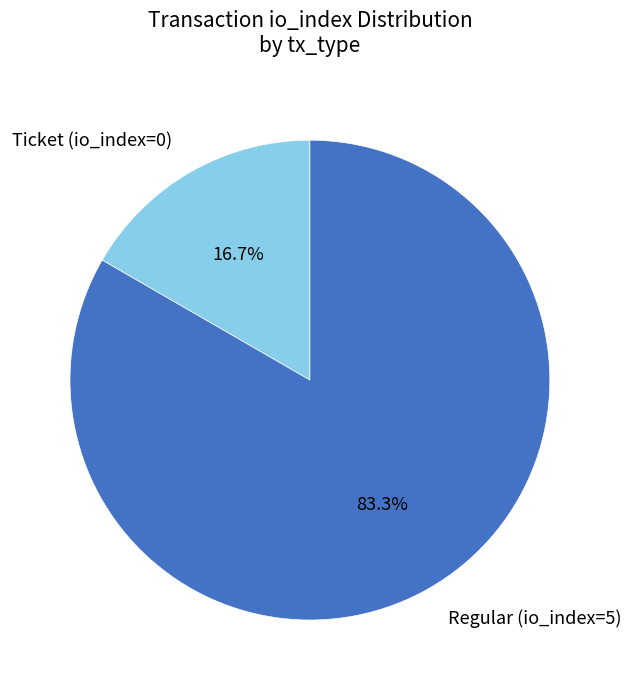

To the nearest percent, what is the difference between the Ticket (io_index=0) and Regular (io_index=5) slice percentages?

67%